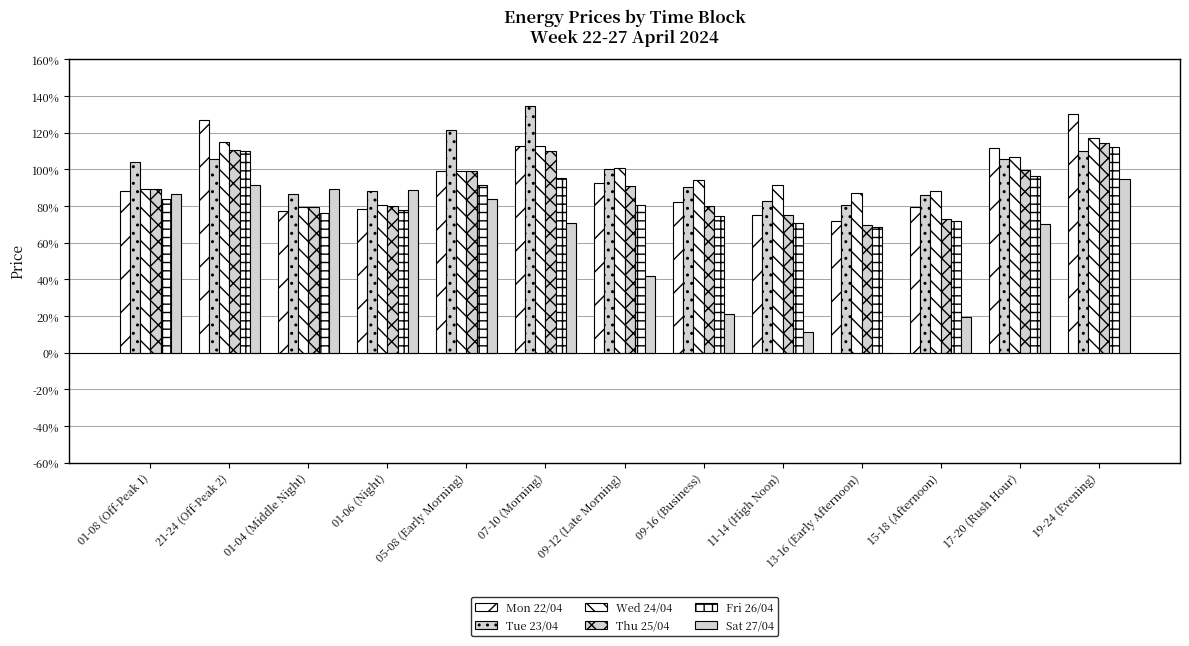

List the labels in order of Thu 25/04 value, largest first.

19-24 (Evening), 21-24 (Off-Peak 2), 07-10 (Morning), 17-20 (Rush Hour), 05-08 (Early Morning), 09-12 (Late Morning), 01-08 (Off-Peak 1), 09-16 (Business), 01-06 (Night), 01-04 (Middle Night), 11-14 (High Noon), 15-18 (Afternoon), 13-16 (Early Afternoon)